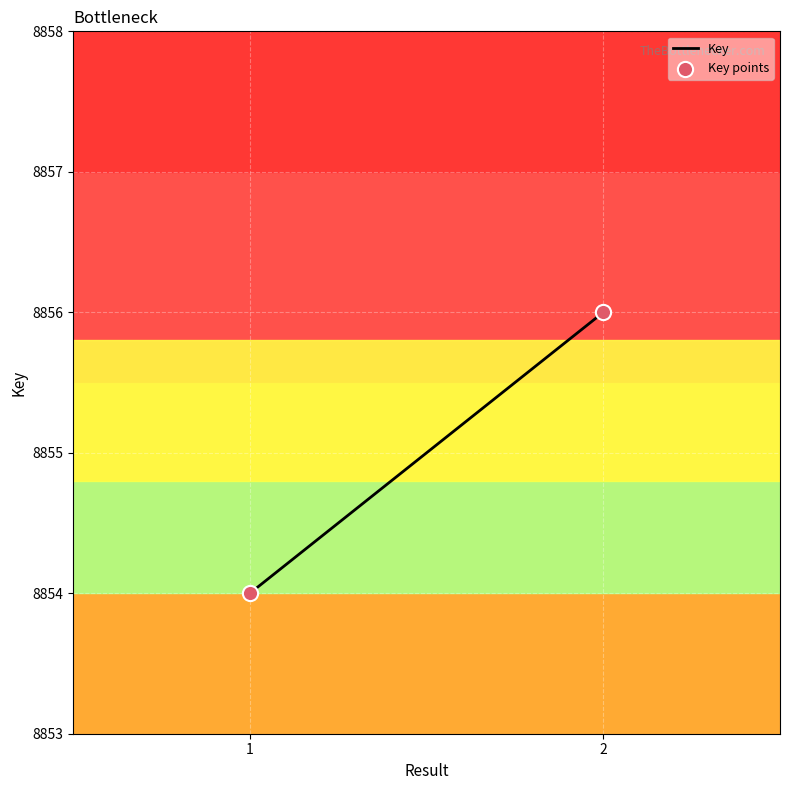

How many data points are displayed?

2